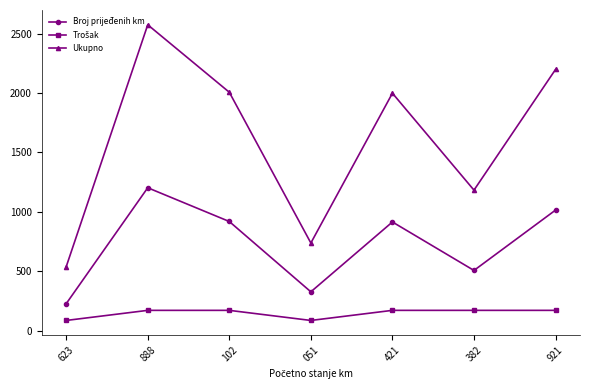

What is the average value of the Ukupno series?

1605